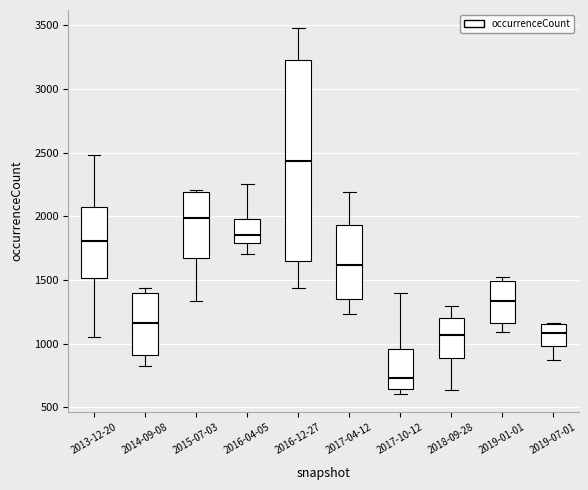

Which box's median line is the lowest?

2017-10-12